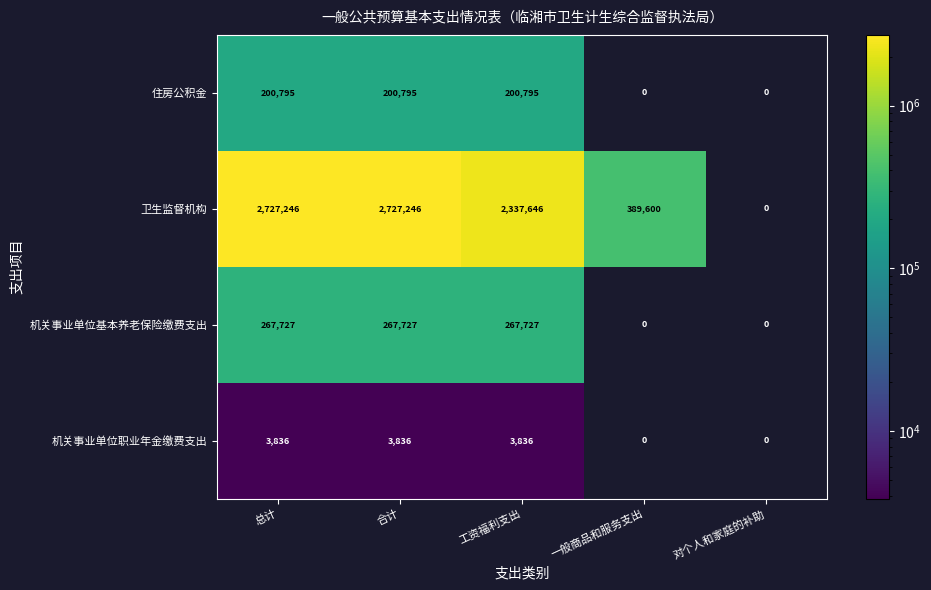

At 工资福利支出, list the series in order from largest to smallest.

卫生监督机构, 机关事业单位基本养老保险缴费支出, 住房公积金, 机关事业单位职业年金缴费支出